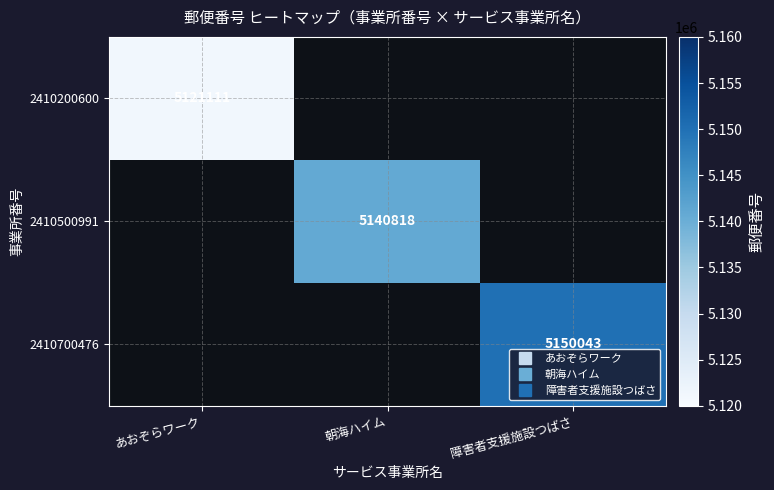

Which label corresponds to the largest value in the chart?

障害者支援施設つばさ